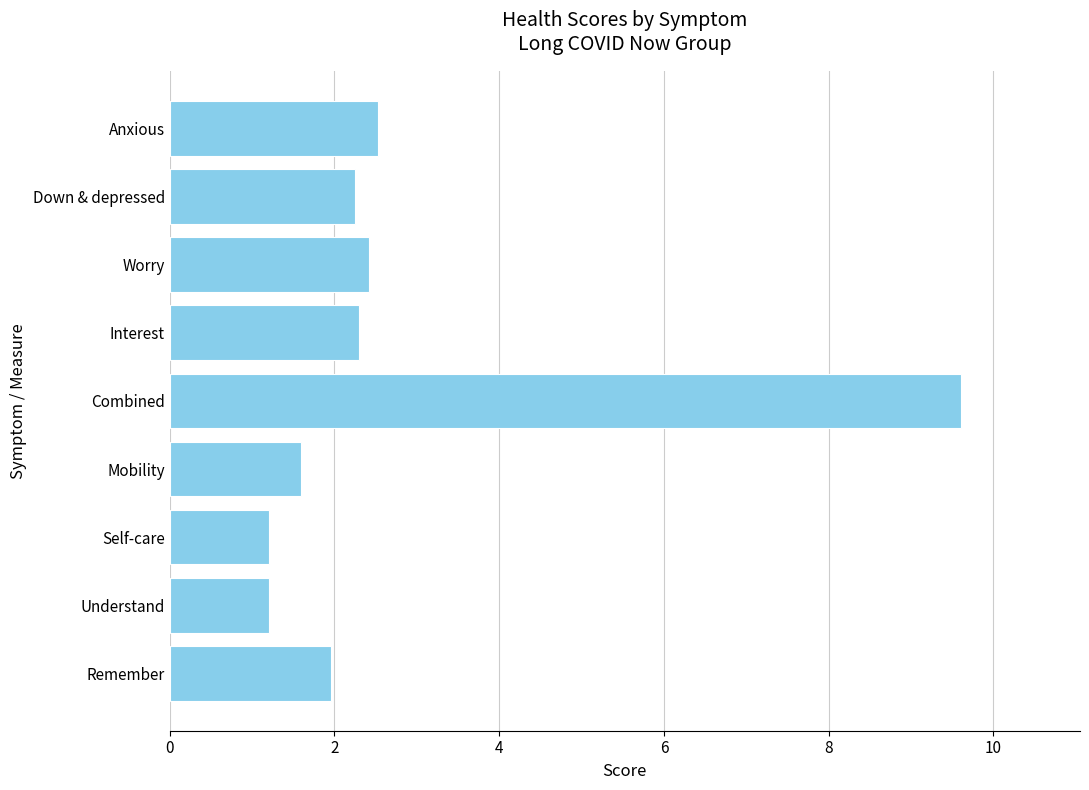

Approximately how many times larger is the value at Anxious compared to Understand?

2.1